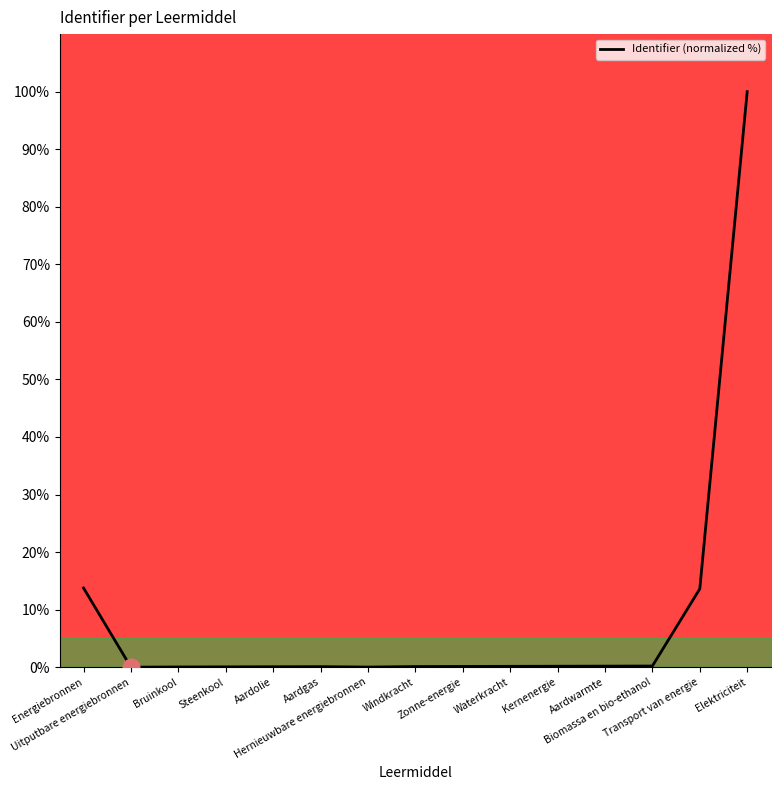

True or false: there are more than 0 points higher than both neighbors.

True